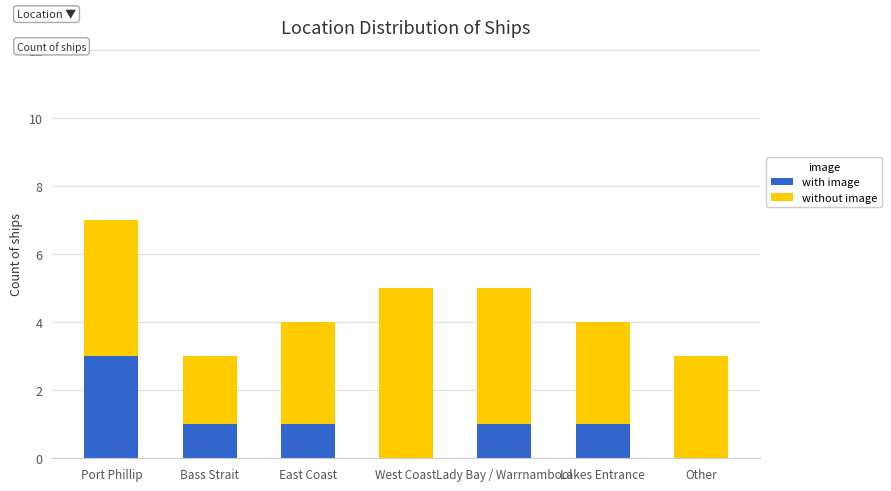

The with image series shows 0 at West Coast. True or false?

True